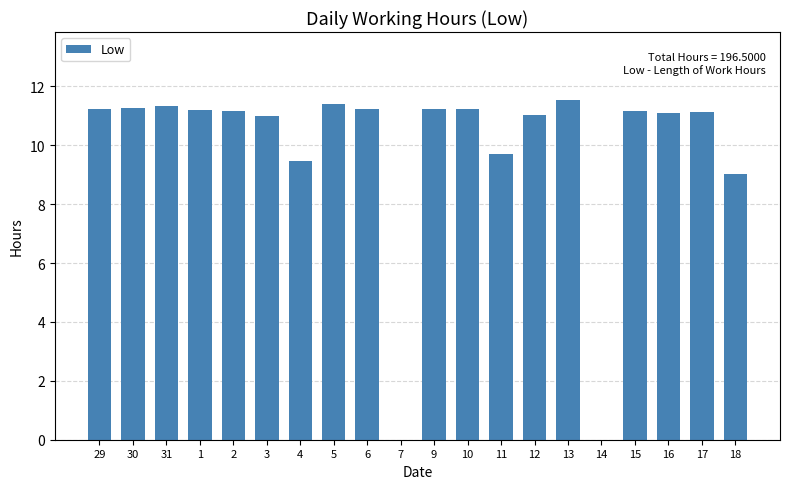

The value at 7 is -4.8. True or false?

False